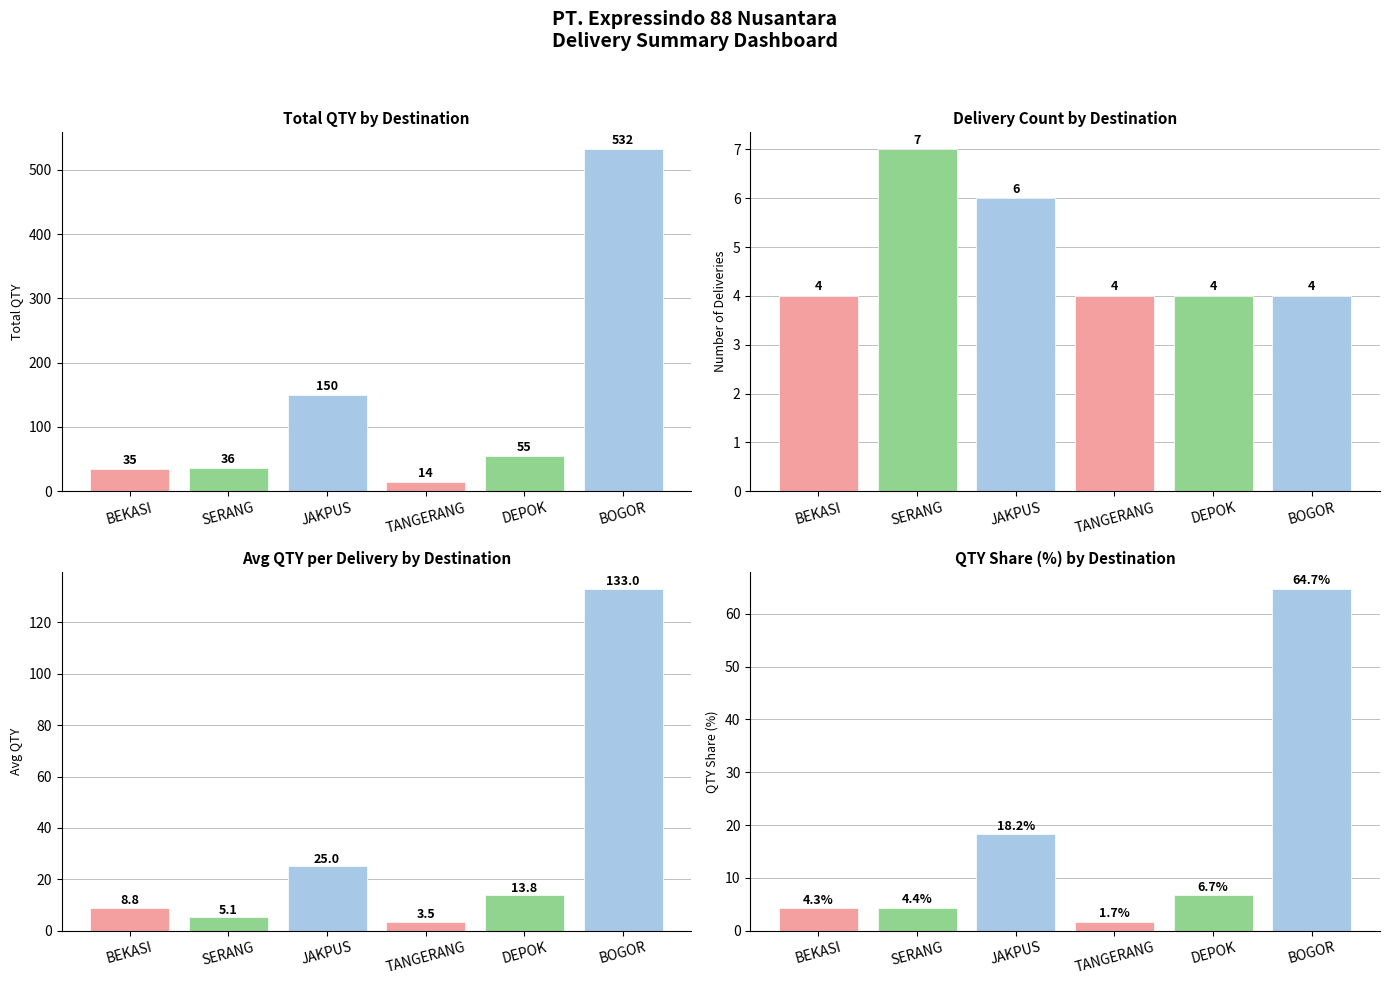

What is the label of the 5th bar from the right?

SERANG